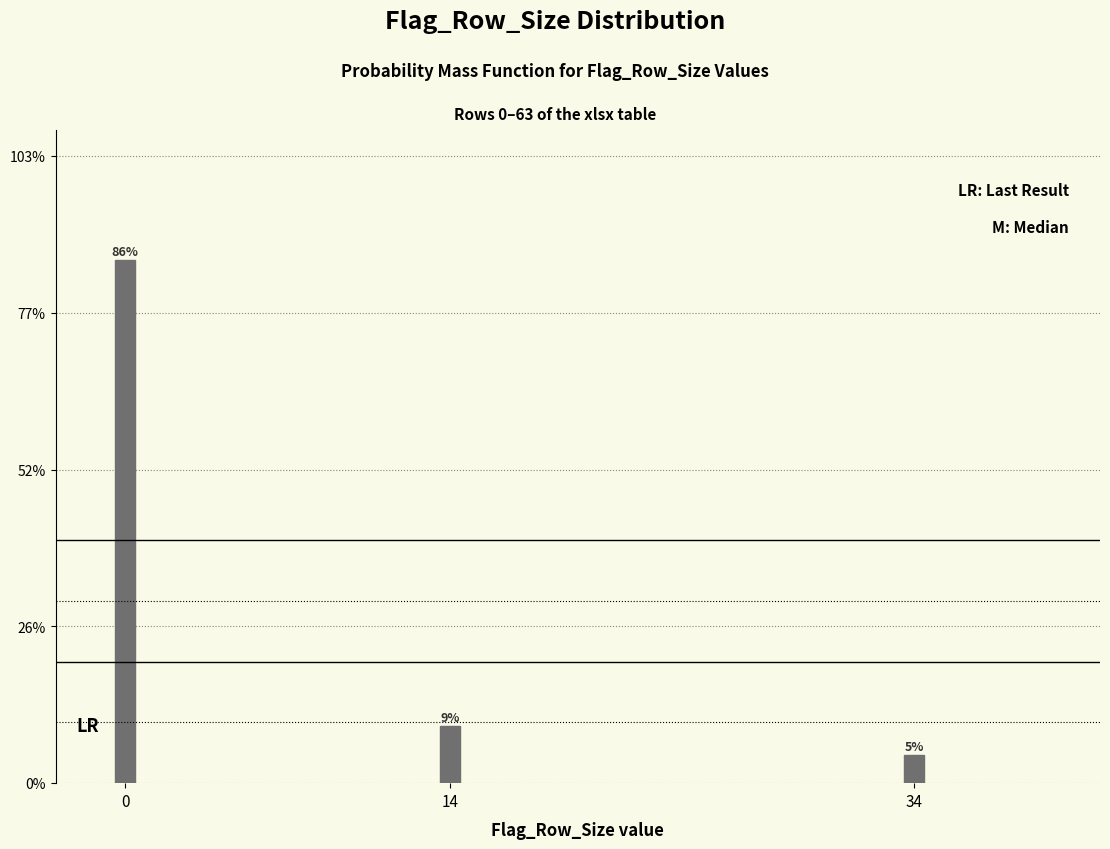

Does the chart contain any negative values?

No